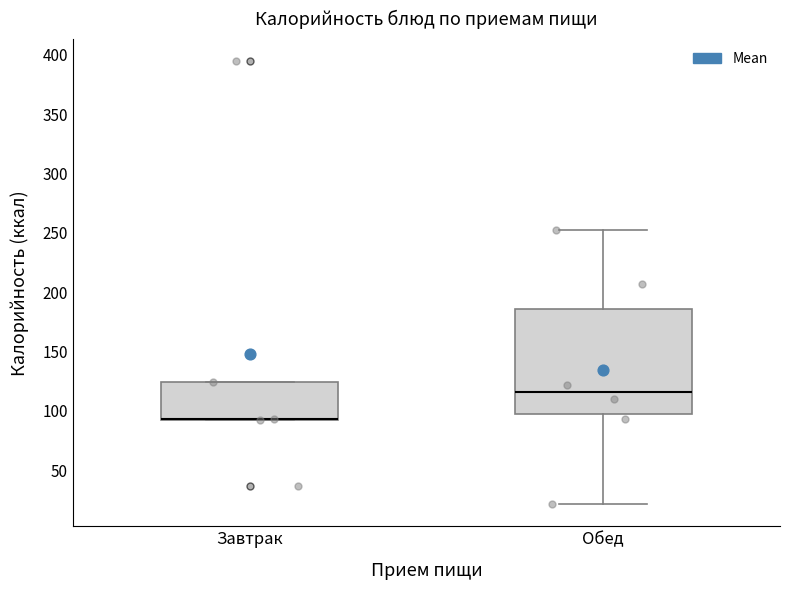

Reading left to right, read every box against the y-axis: the position of its median line, the range the box covers, and the ends of its whiskers. The values are not printed on the chart, so give them approximately, as read against the axis.

Завтрак: median 95 (drawn on the box's lower edge), box 90 to 125, whiskers 90 to 125
Обед: median 115, box 95 to 185, whiskers 20 to 250